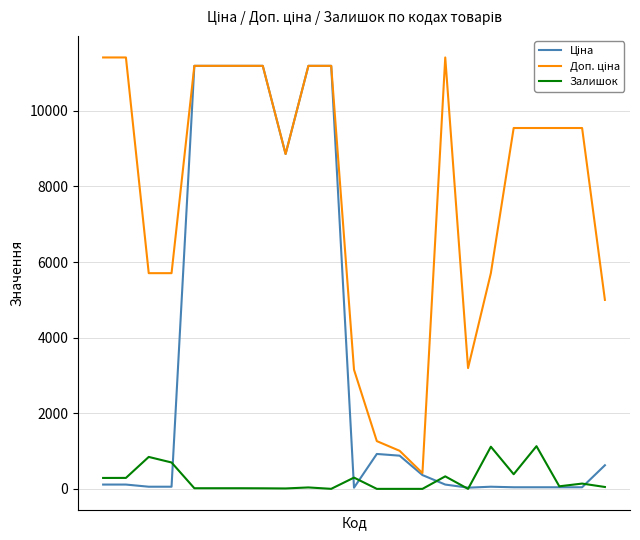

Is this an area chart (filled region under the line)?

No